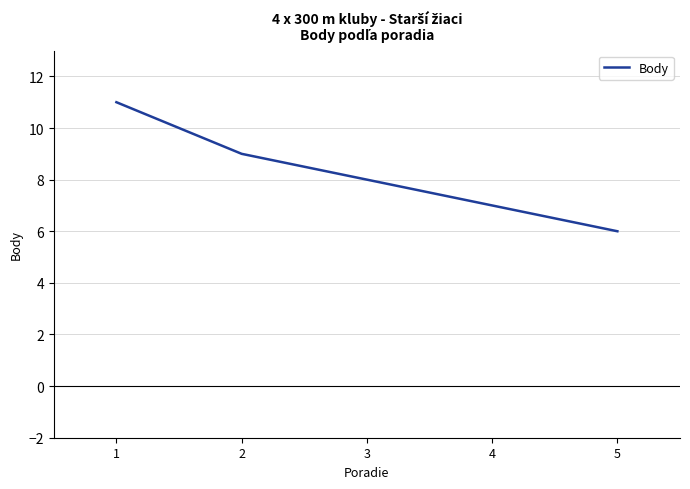

What is the maximum value shown in the chart?

11